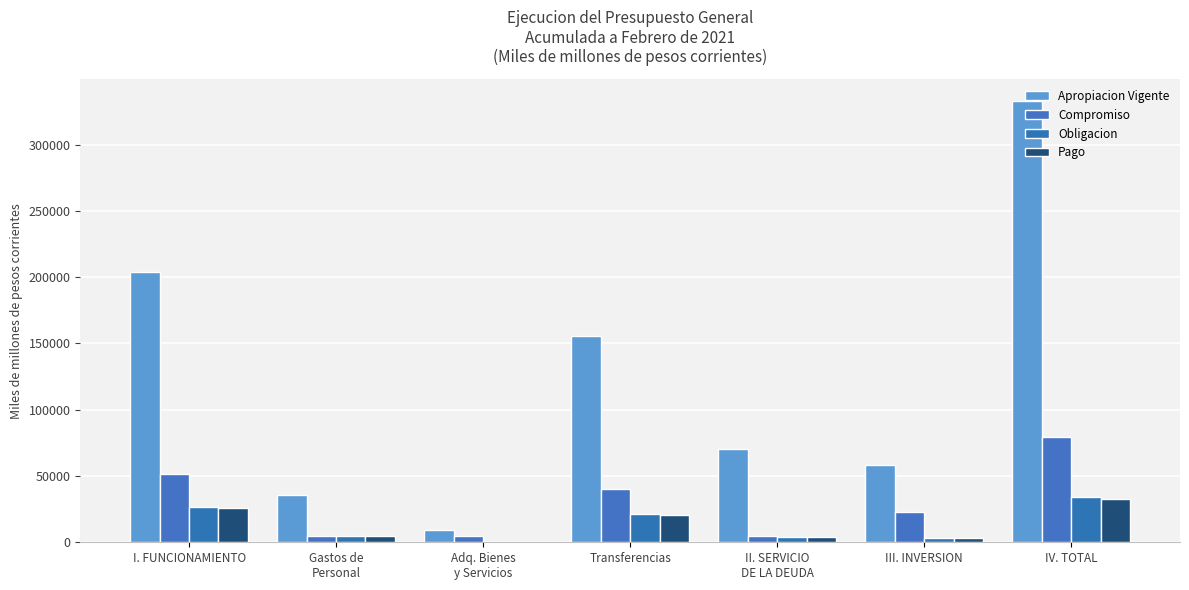

True or false: Pago has a value of 531.5 at Adq. Bienes
y Servicios.

True